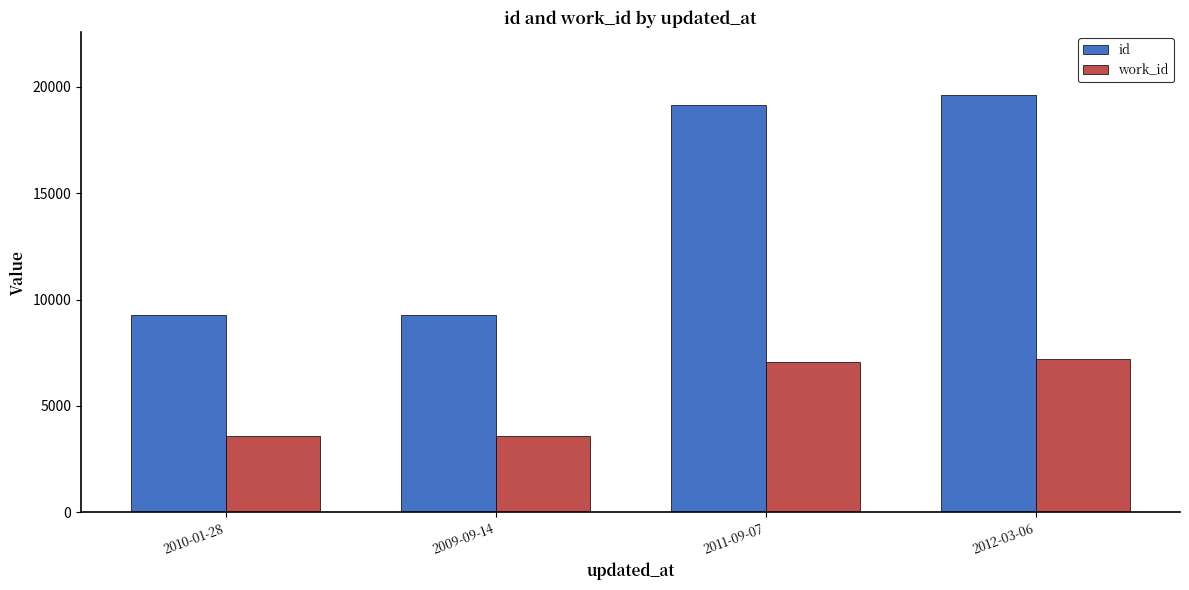

How many groups of bars are there?

4